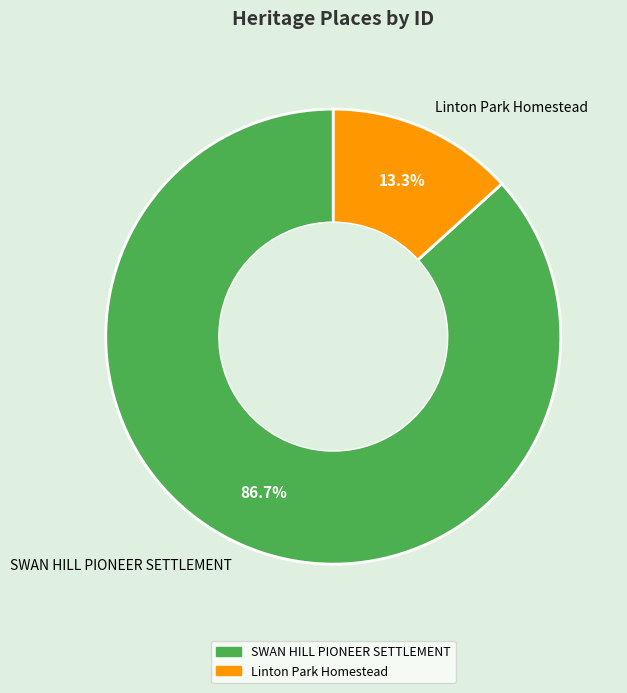

What percentage is the SWAN HILL PIONEER SETTLEMENT slice, to the nearest percent?

87%